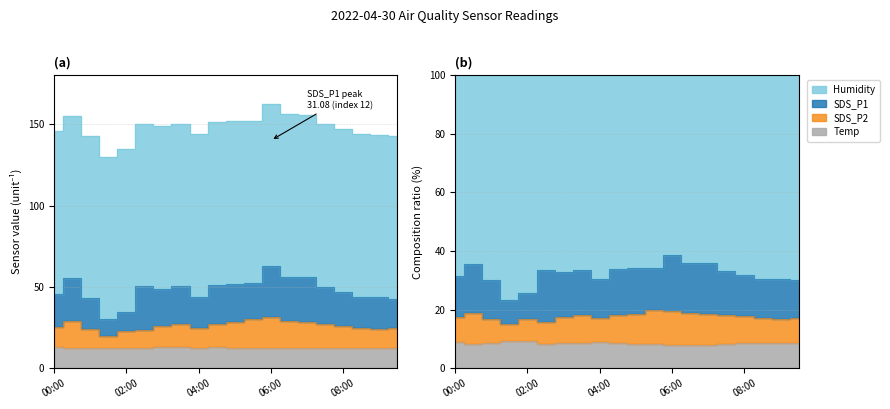

True or false: Temp has a value of 12.9 at 03:00.

True